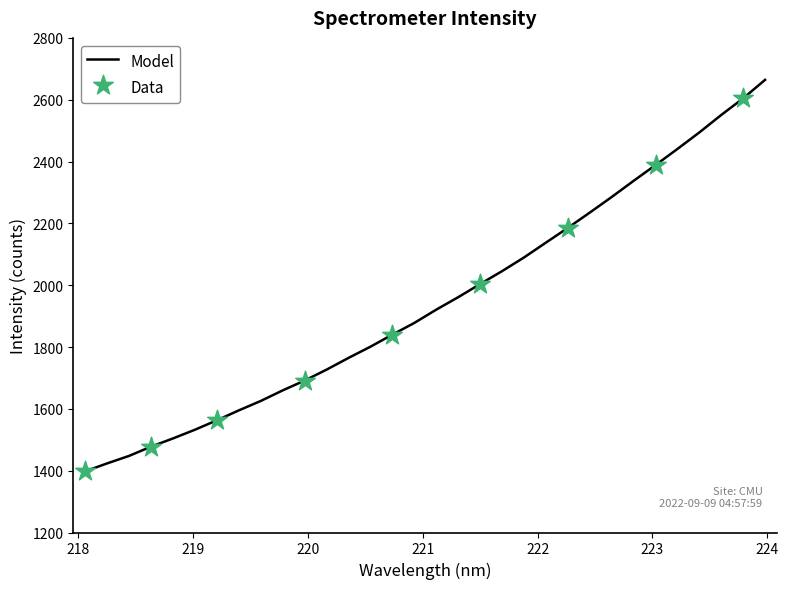

What is the difference between the maximum and minimum values?

1266.4